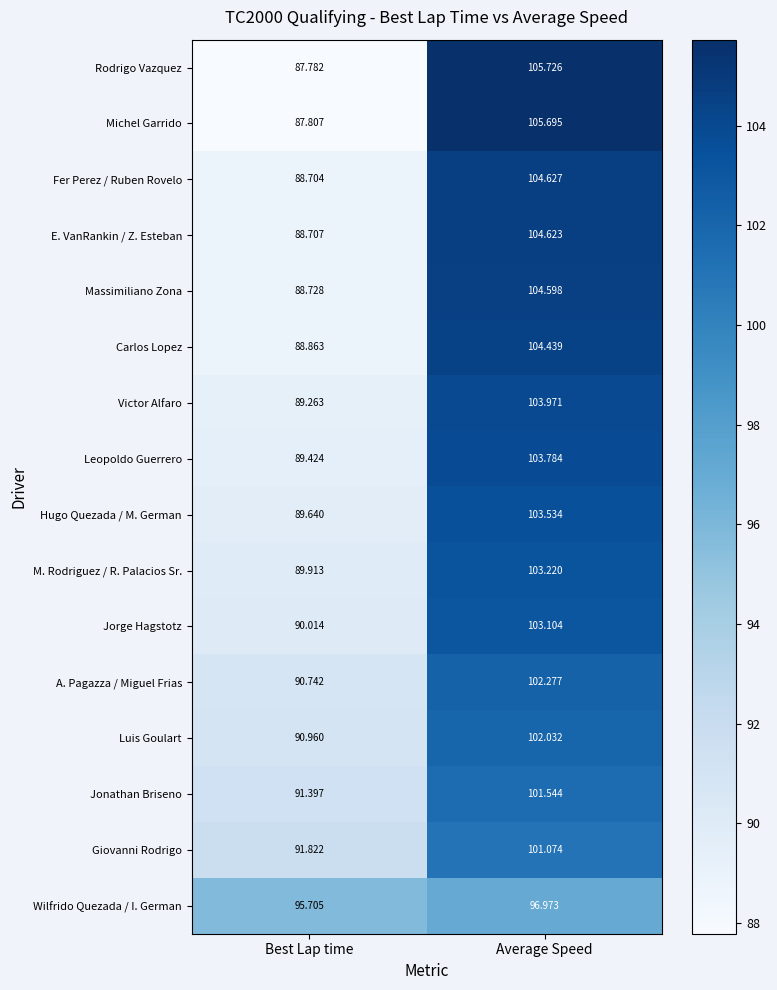

What is the minimum value shown in the chart?

87.8